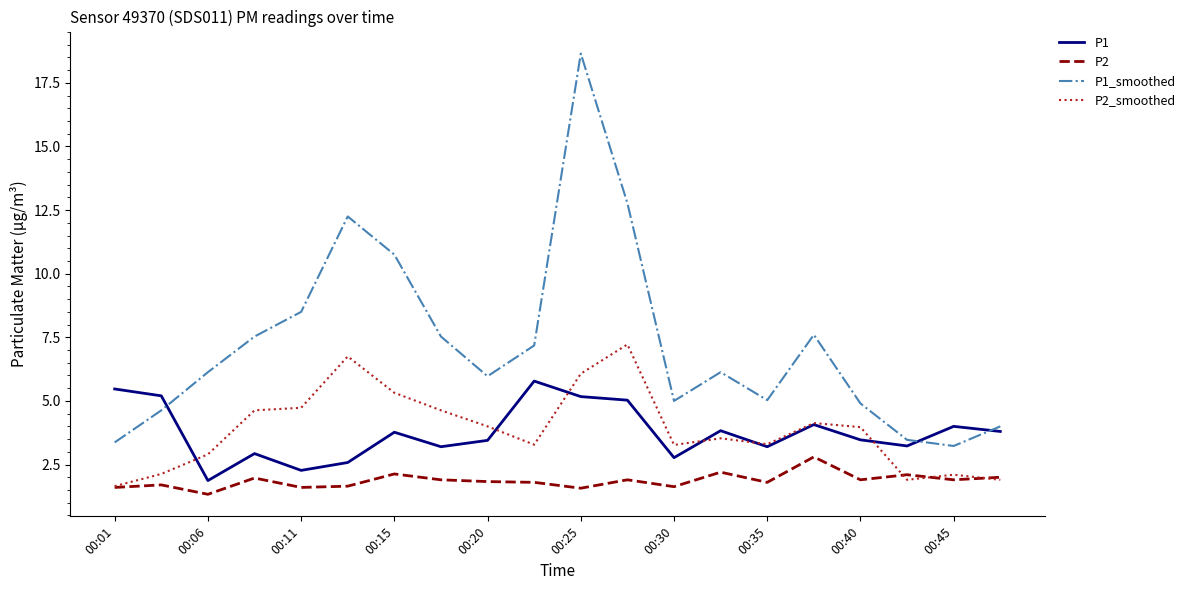

How many interior local valleys does the P1_smoothed series have?

4